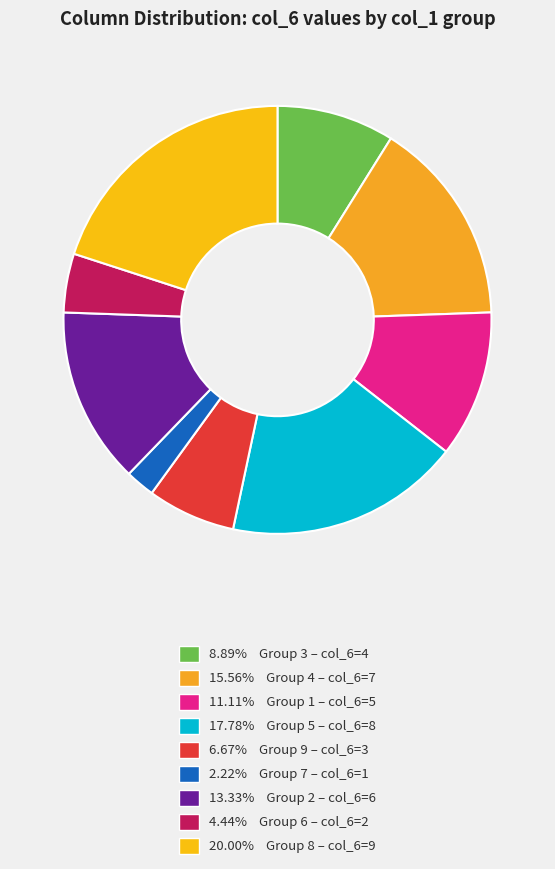

How many slices are in this pie chart?

9